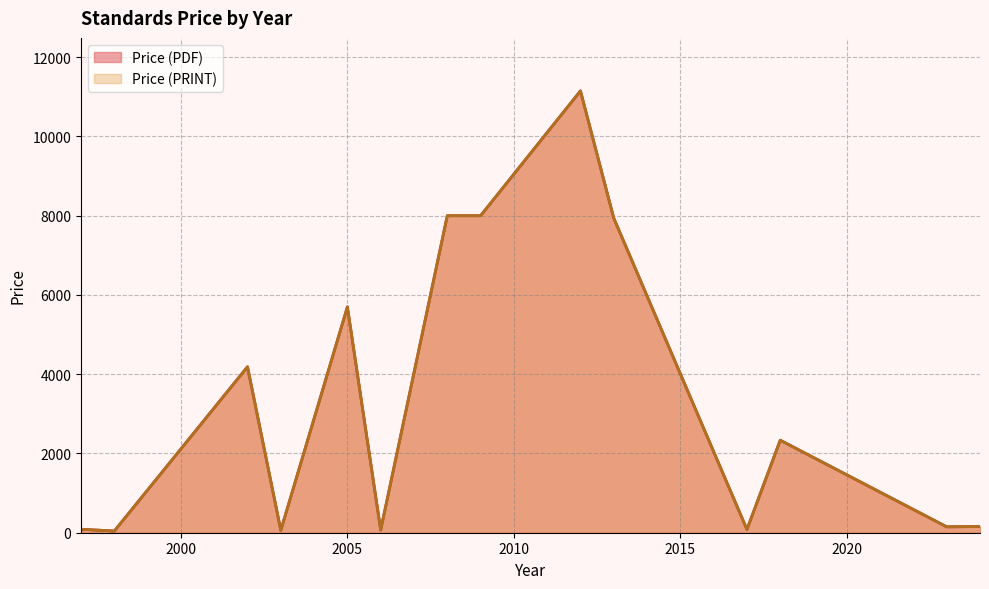

Count the number of categories in the chart.

20